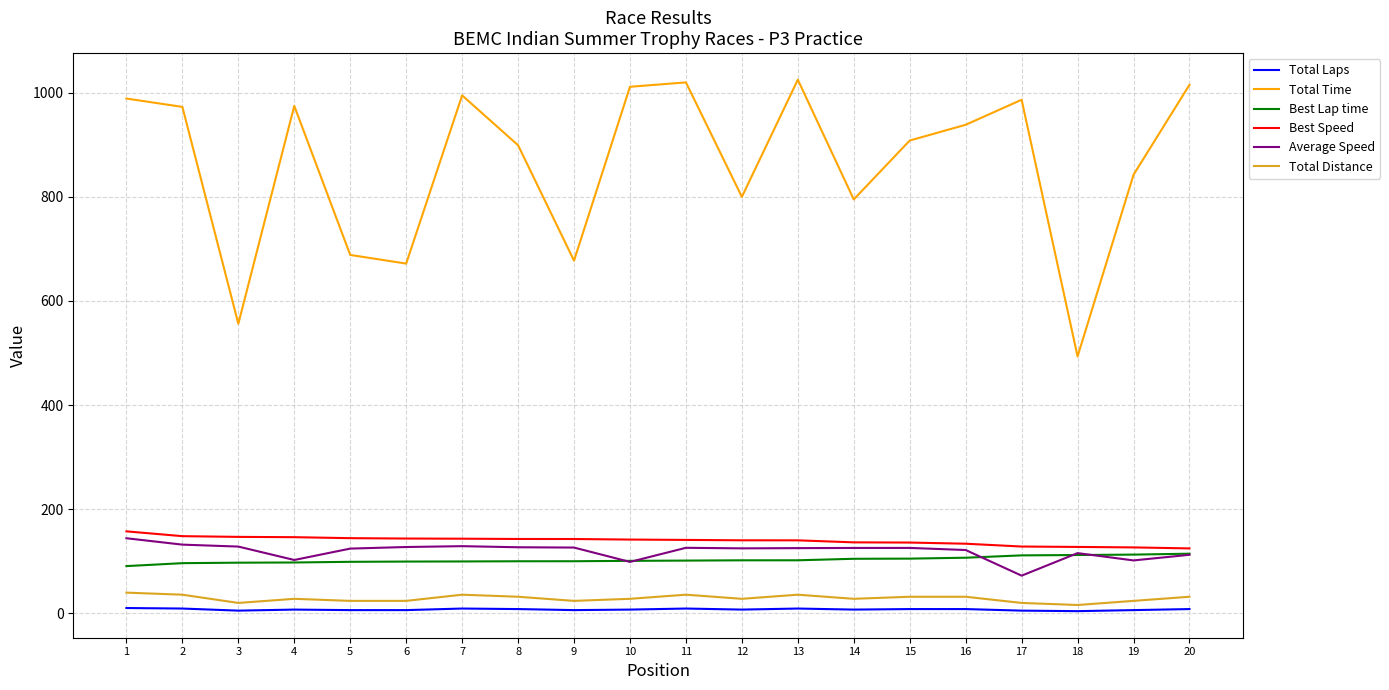

The value of Best Lap time at 4 is 97.5. True or false?

True